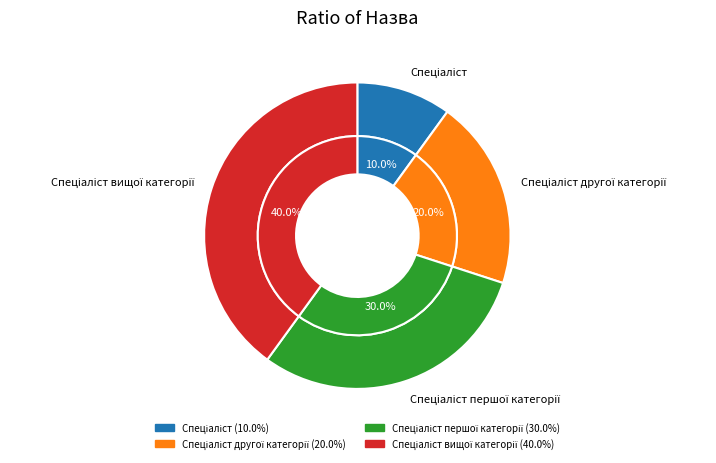

Count the number of slices in the pie.

4